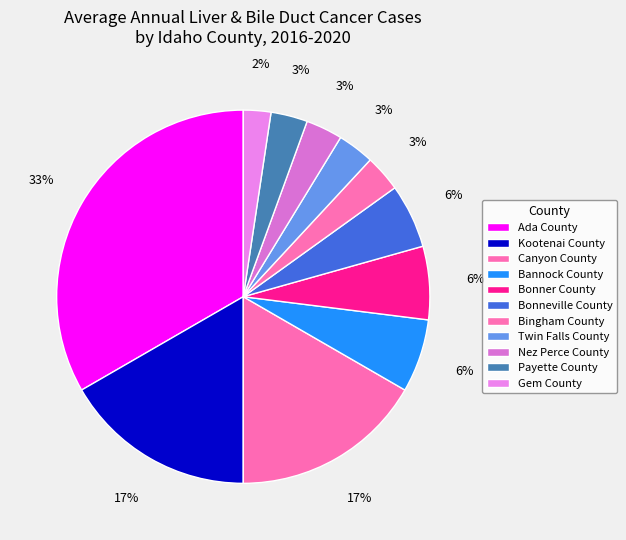

Is there any slice that represents more than half of the pie?

No